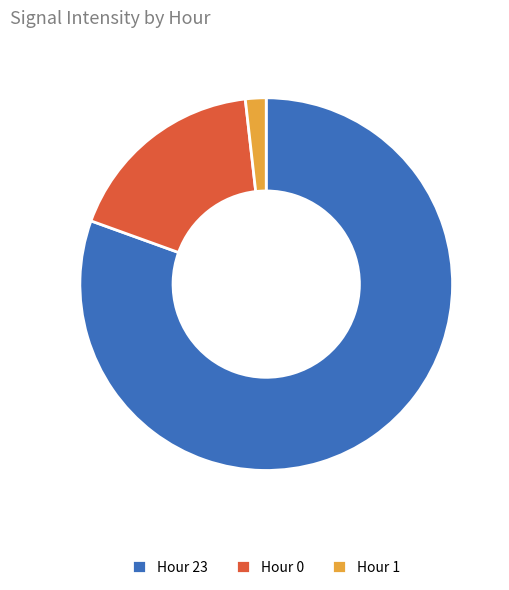

Rank the categories by value from highest to lowest.

Hour 23, Hour 0, Hour 1